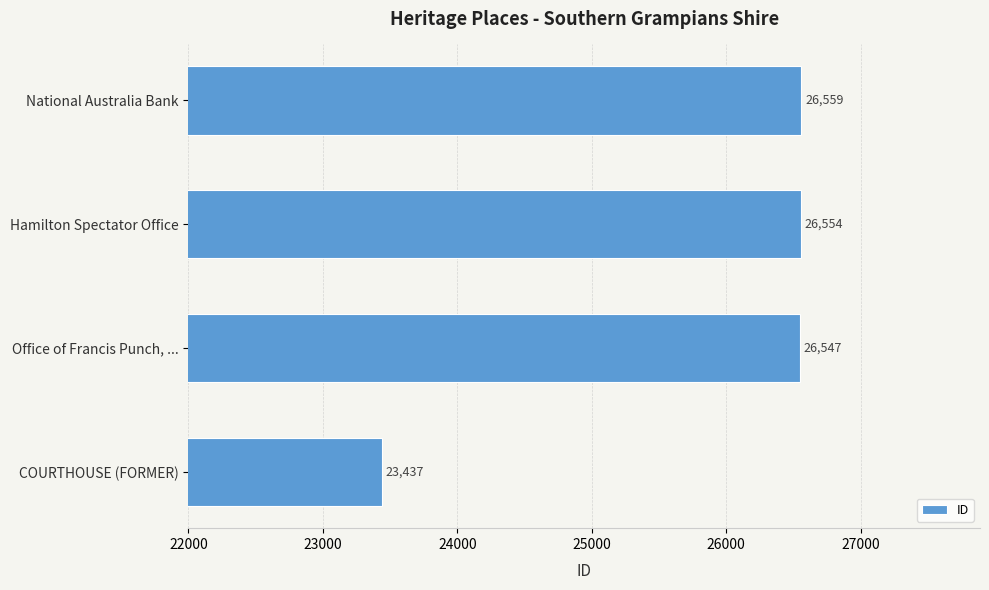

List the labels in order of value, largest first.

National Australia Bank, Hamilton Spectator Office, Office of Francis Punch, ..., COURTHOUSE (FORMER)